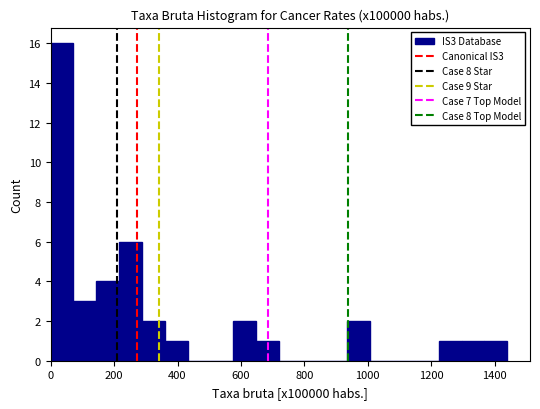

Around what value on the x-axis is the tallest bar? Give the approximate position of its centre, as read against the axis.

40